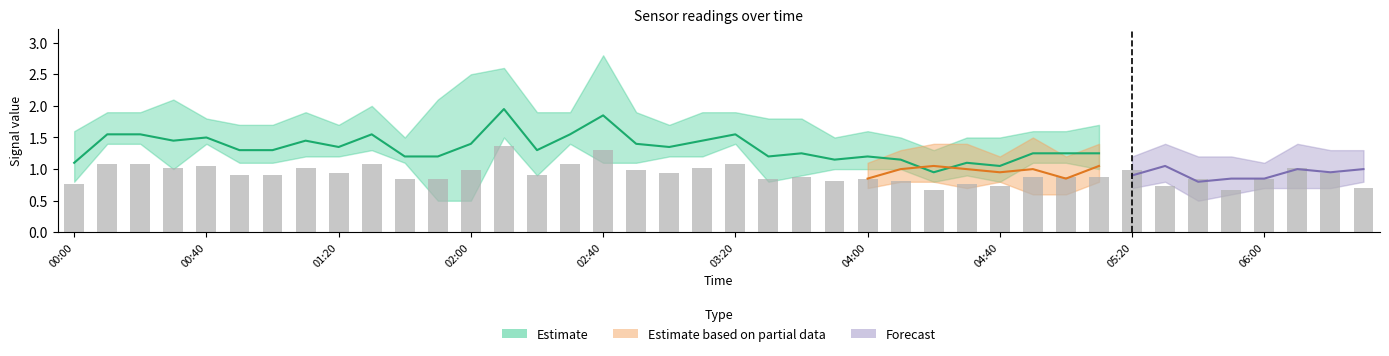

Rank the categories by value from lowest to highest.

26, 35, 39, 28, 33, 00:00, 27, 23, 25, 10, 11, 21, 34, 36, 24, 22, 29, 30, 31, 03:20, 04:00, 14, 05:20, 18, 38, 17, 32, 12, 37, 02:00, 04:40, 19, 02:40, 06:00, 00:40, 01:20, 15, 20, 16, 13